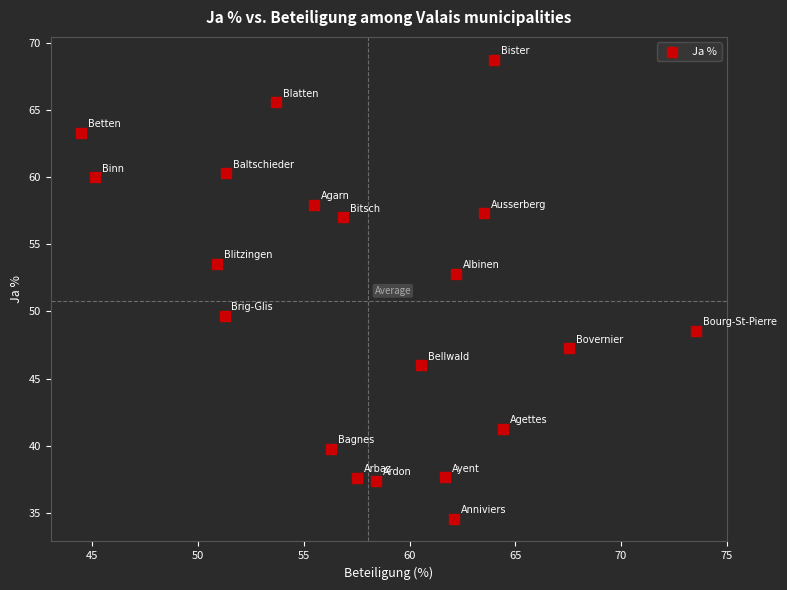

What is the range of Y values (max minus min)?

34.2